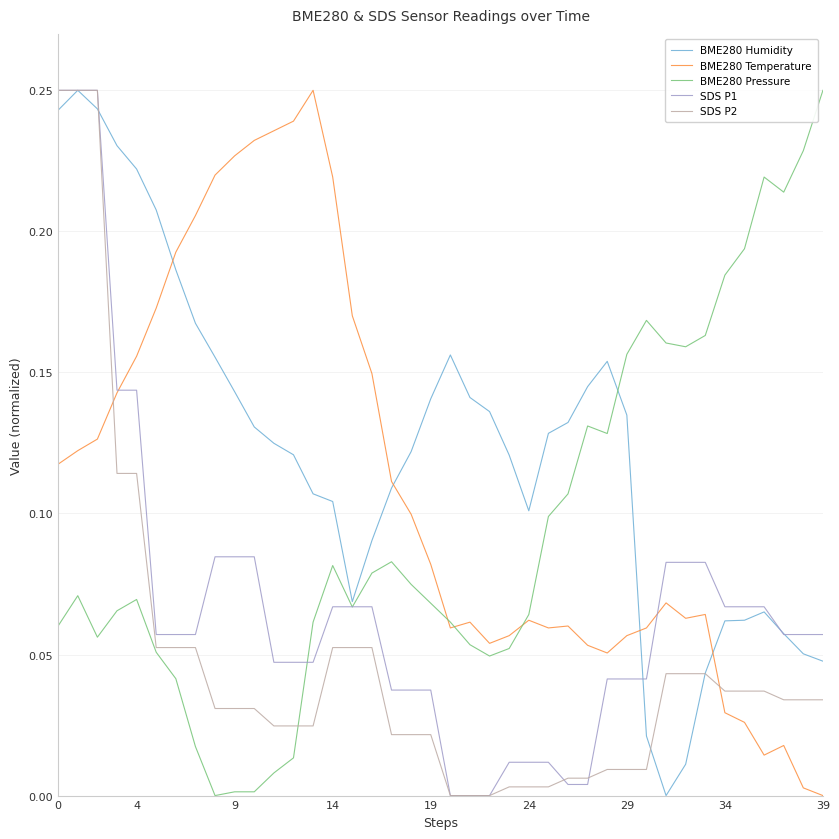

List the series in order of their overall mean, highest first.

BME280 Humidity, BME280 Temperature, BME280 Pressure, SDS P1, SDS P2